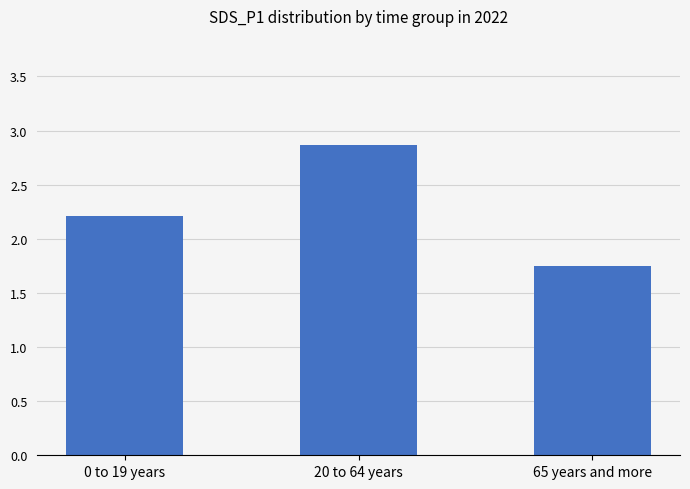

The value at 0 to 19 years is 2.2. True or false?

True